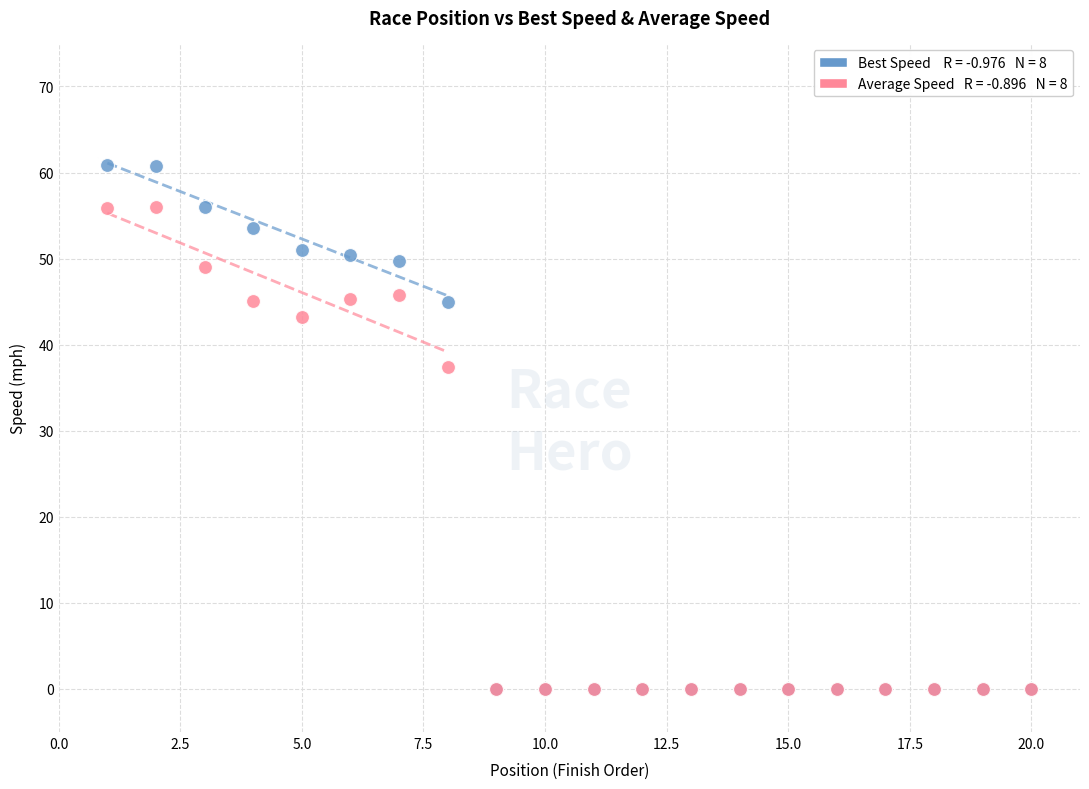

Across all series, what Y value is closest to 30?

37.4